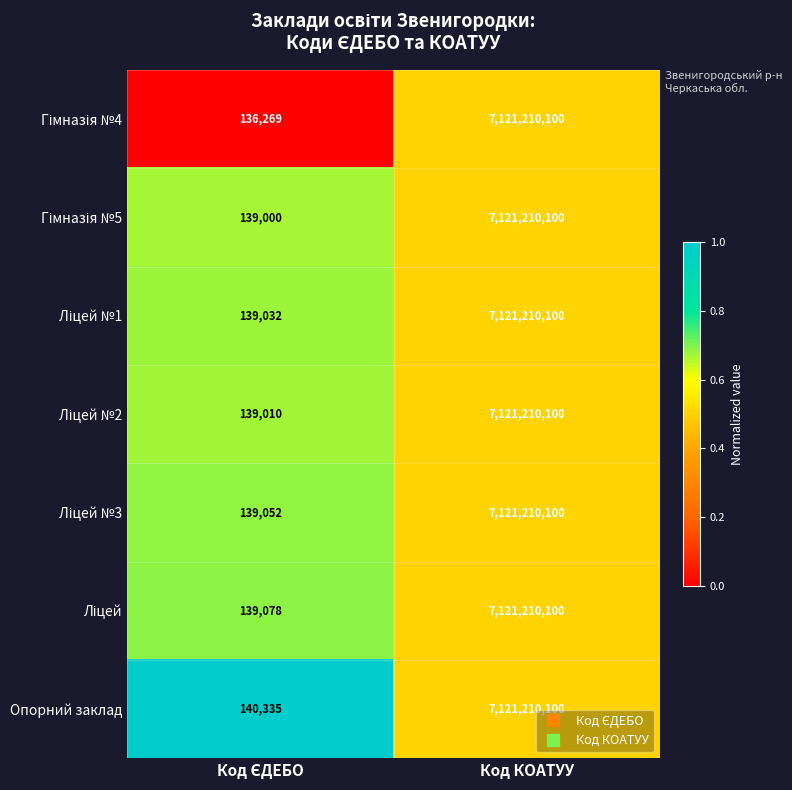

What is the total value across all series at Код КОАТУУ?

49848470700